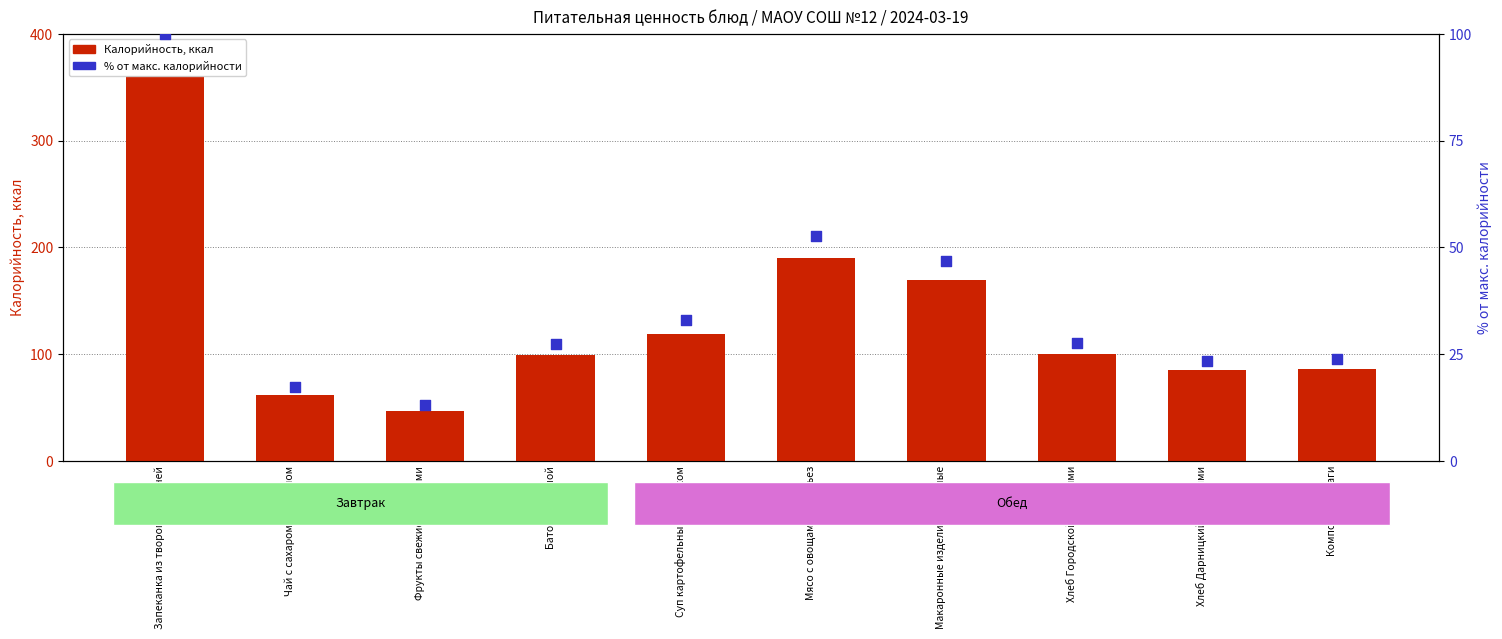

Which series has the largest total across all categories?

Калорийность